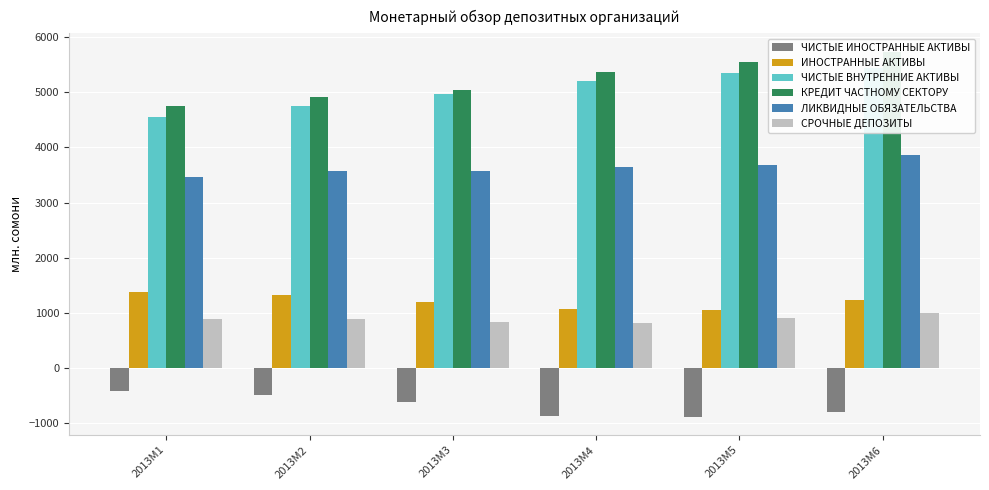

How many bars are there in each group?

6